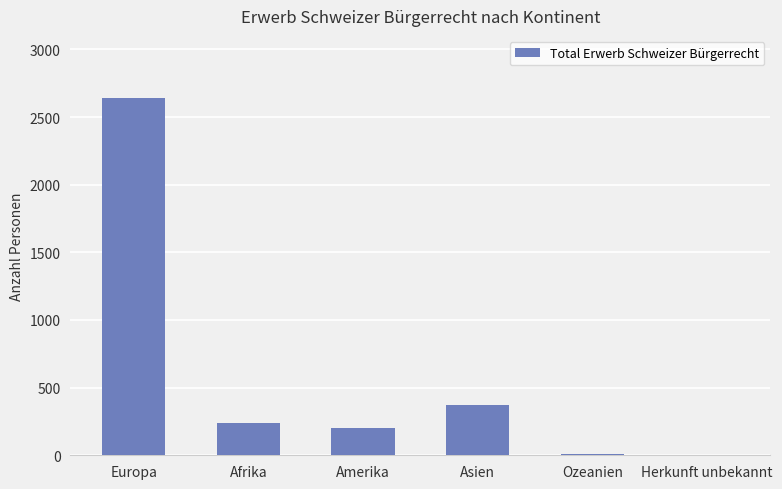

What is the sum of all values?

3468